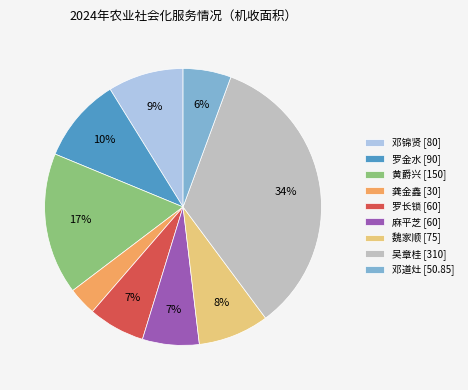

Is the sum of 吴章桂 [310] and 罗长锁 [60] greater than half?

No